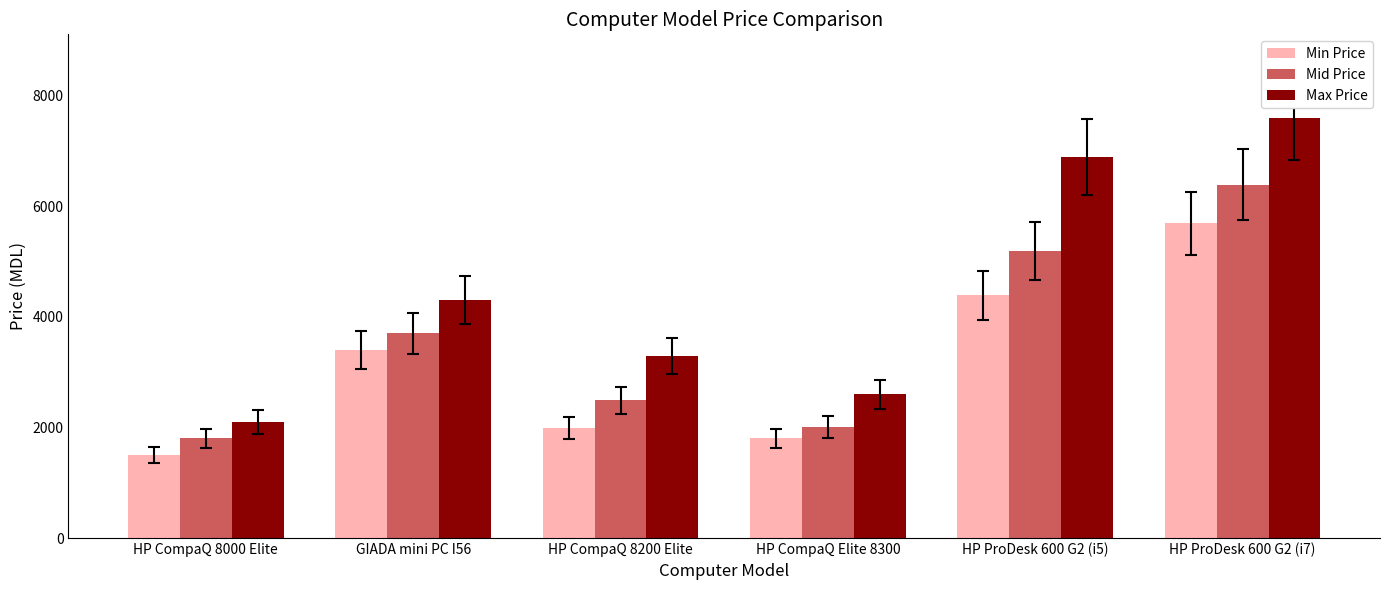

What is the highest value of the Min Price series?

5690